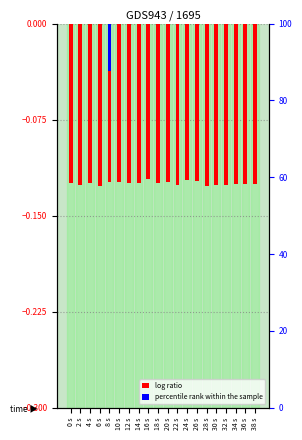

How many bars are there in total?

20